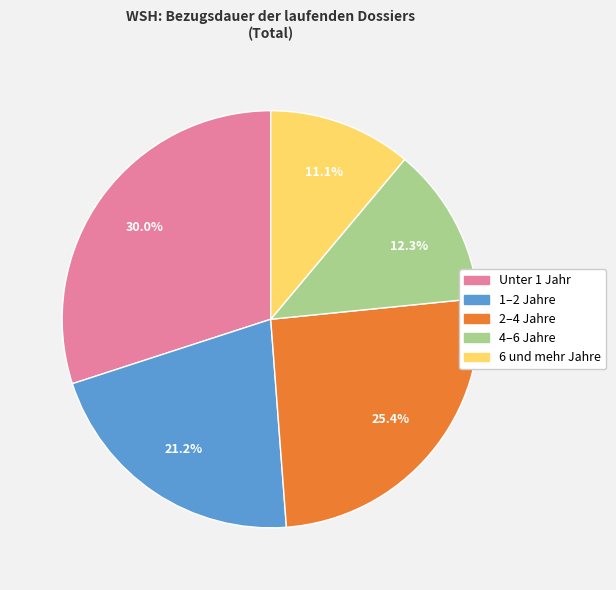

What is the total percentage of 6 und mehr Jahre and 1–2 Jahre?

32.3%